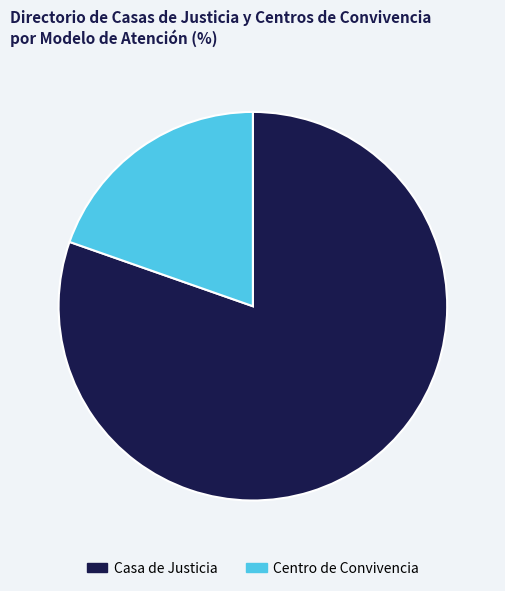

Which category has the biggest portion of the pie?

Casa de Justicia